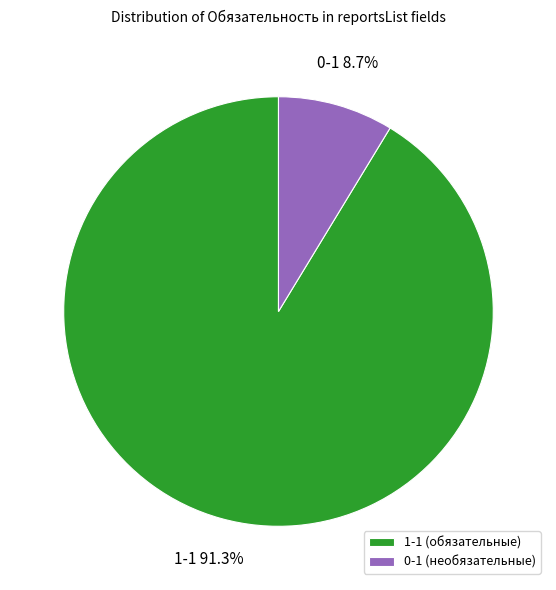

Is it true that 0-1 is 1% of the pie?

False